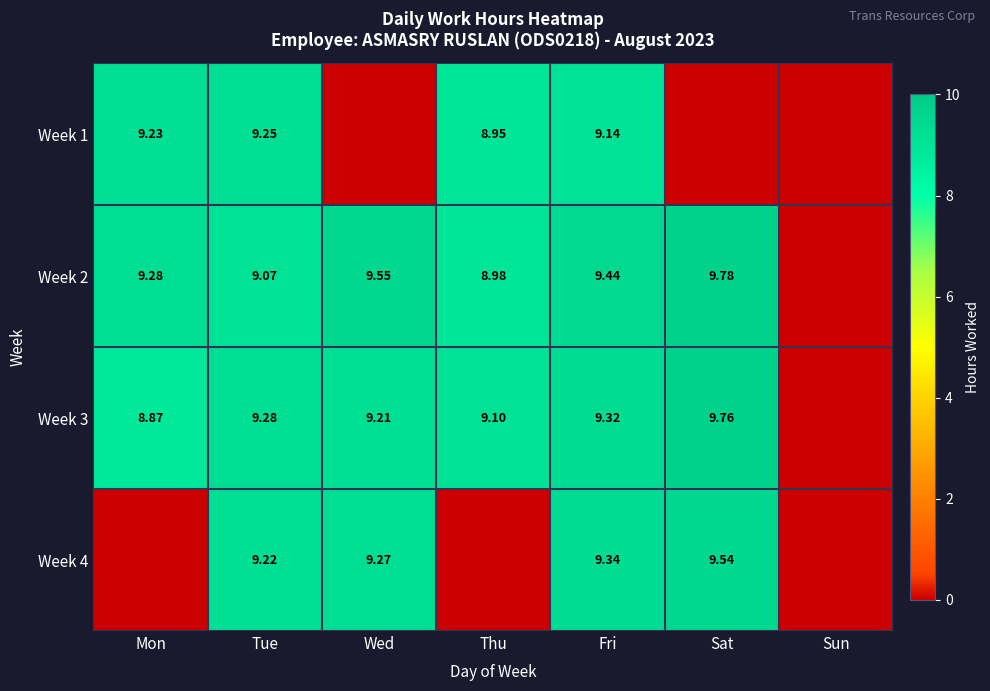

What is the difference between the Week 2 values at Wed and Fri?

0.1